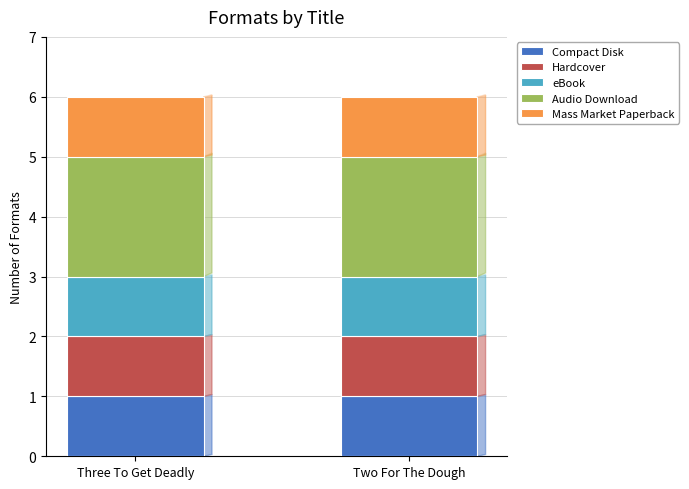

What is the total value across all series at Two For The Dough?

6